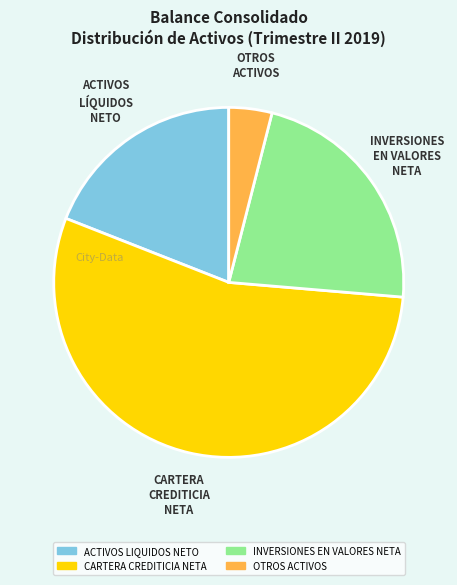

Do INVERSIONES EN VALORES NETA and ACTIVOS LIQUIDOS NETO together represent more than half of the pie?

No